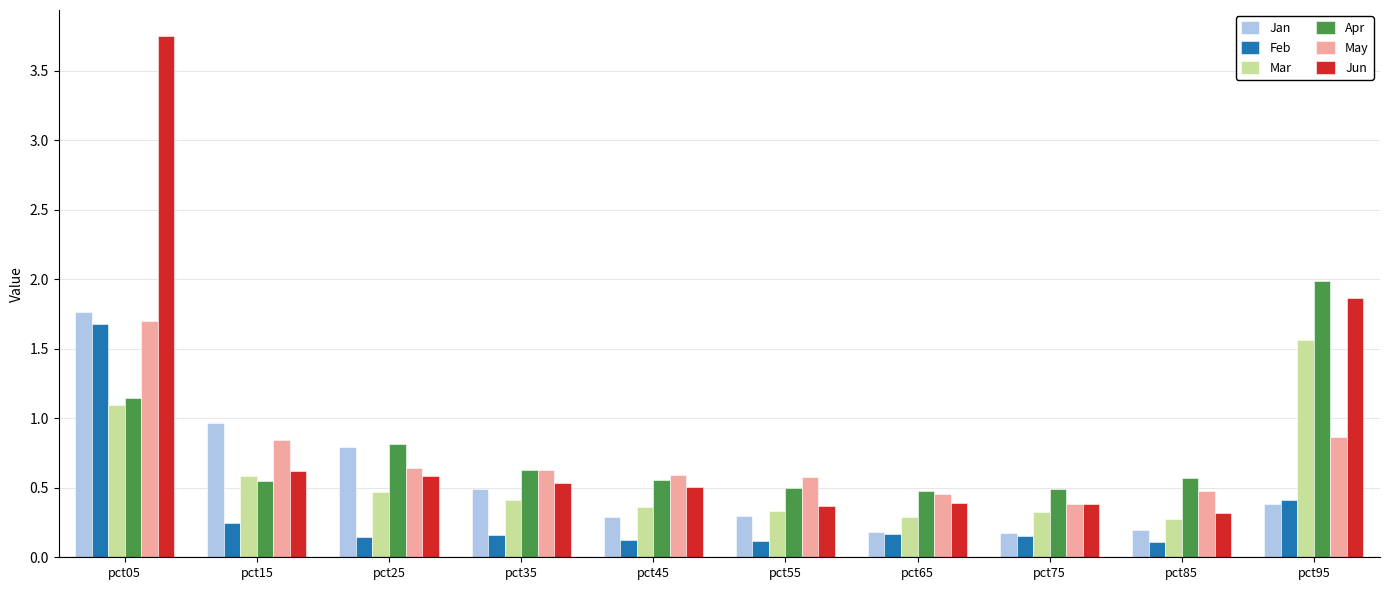

What is the approximate value of Feb at pct05?

1.7